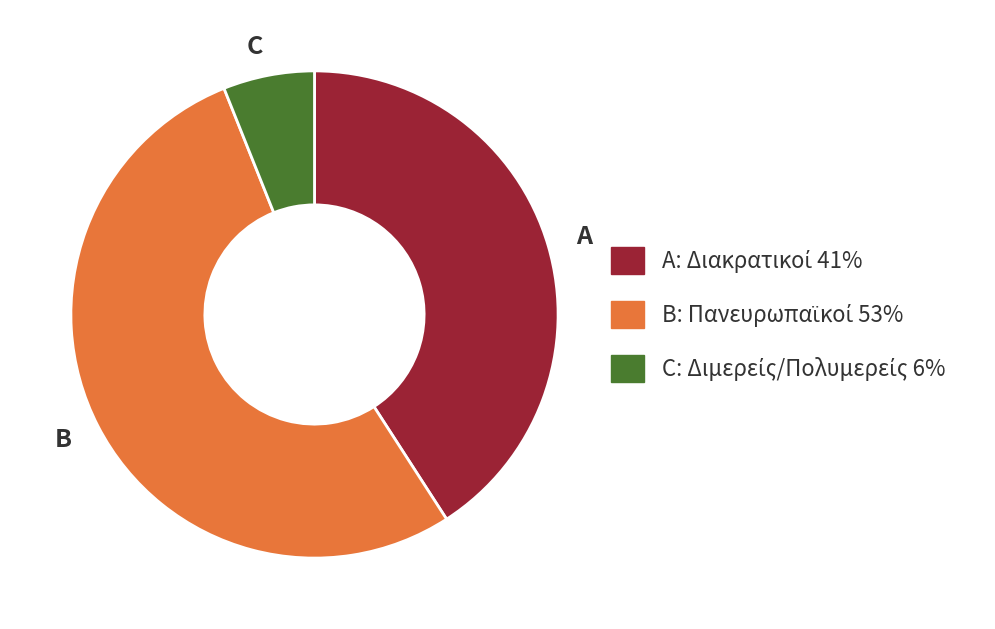

How many slices are in this pie chart?

3